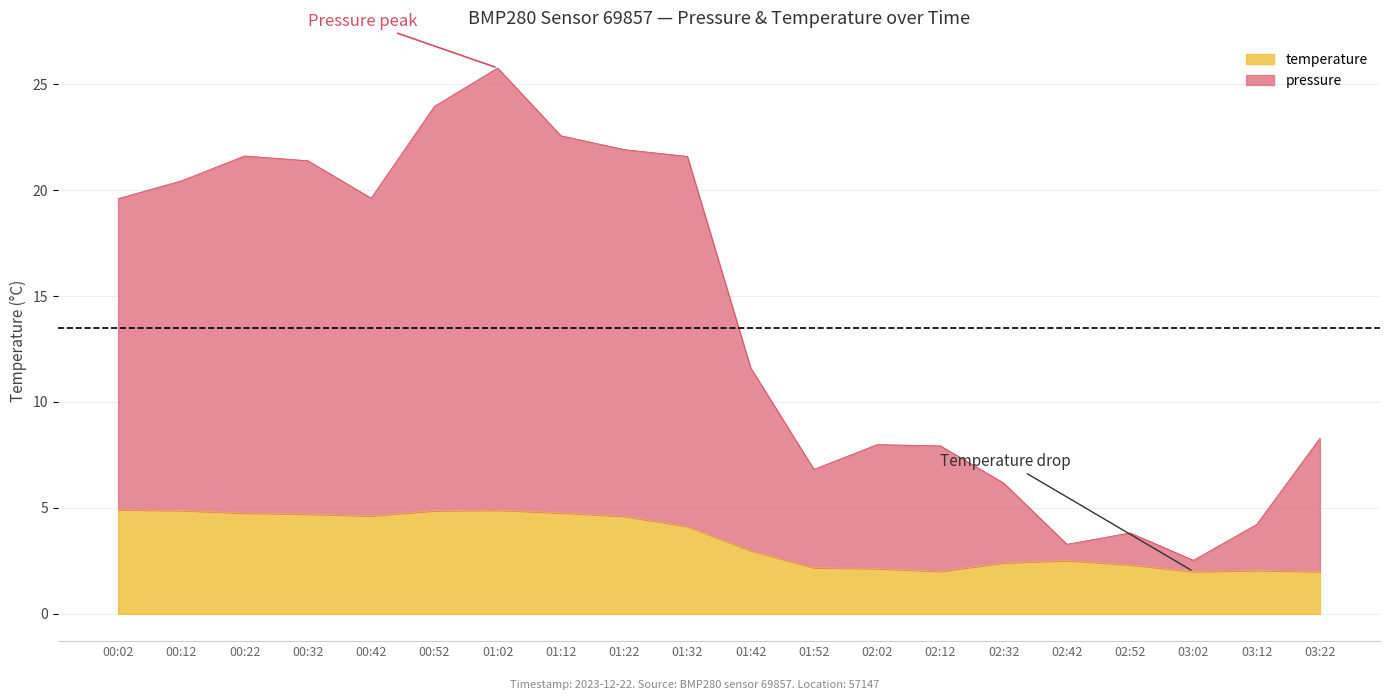

What is the average value of the pressure series?

14.1